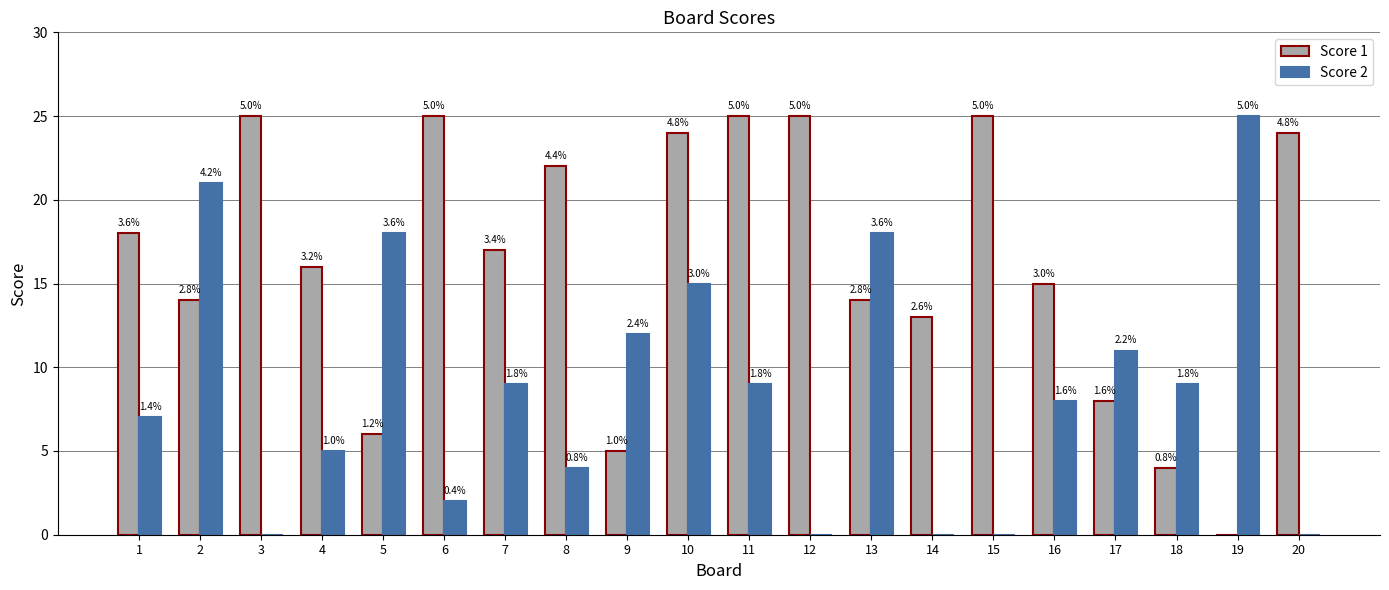

What is the value of the Score 1 bar at the 8th from the left?

22